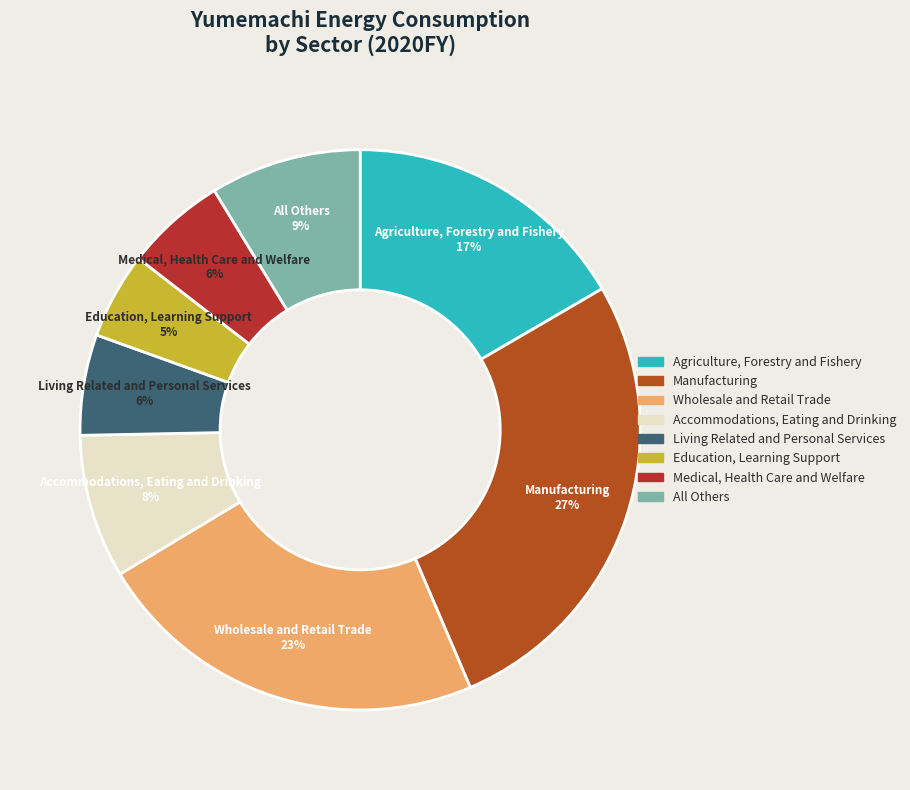

To the nearest percent, what is the difference between the largest and smallest slice percentages?

22%